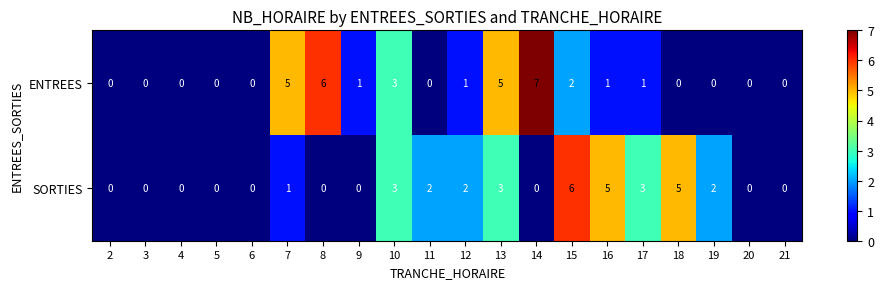

How many SORTIES values are between 0 and 3?

17